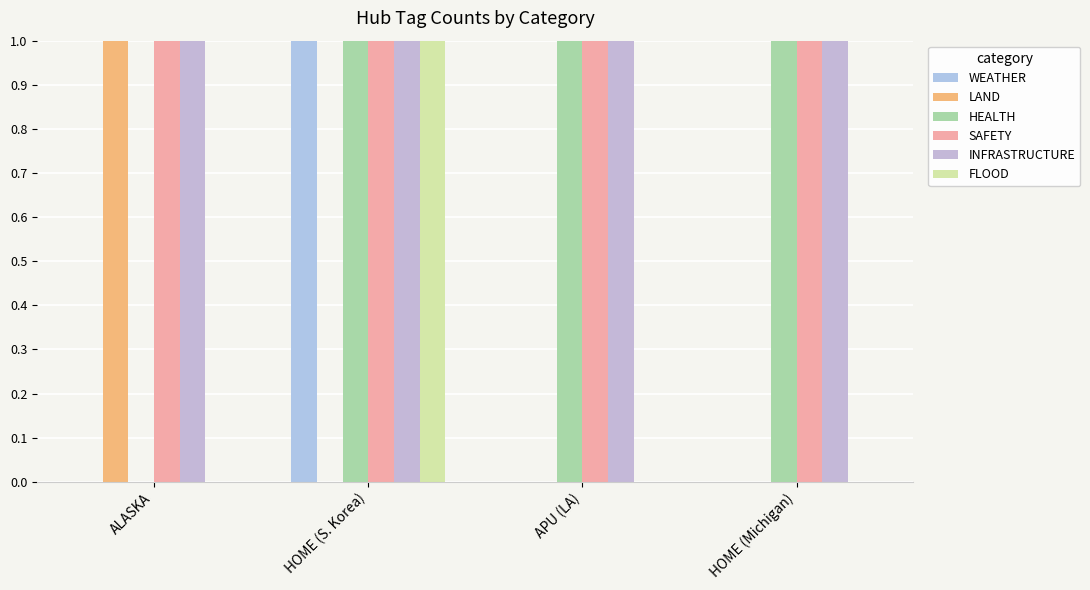

Reading left to right, transcribe all the data shown in this chart.

WEATHER: ALASKA=0	HOME (S. Korea)=1	APU (LA)=0	HOME (Michigan)=0
LAND: ALASKA=1	HOME (S. Korea)=0	APU (LA)=0	HOME (Michigan)=0
HEALTH: ALASKA=0	HOME (S. Korea)=1	APU (LA)=1	HOME (Michigan)=1
SAFETY: ALASKA=1	HOME (S. Korea)=1	APU (LA)=1	HOME (Michigan)=1
INFRASTRUCTURE: ALASKA=1	HOME (S. Korea)=1	APU (LA)=1	HOME (Michigan)=1
FLOOD: ALASKA=0	HOME (S. Korea)=1	APU (LA)=0	HOME (Michigan)=0